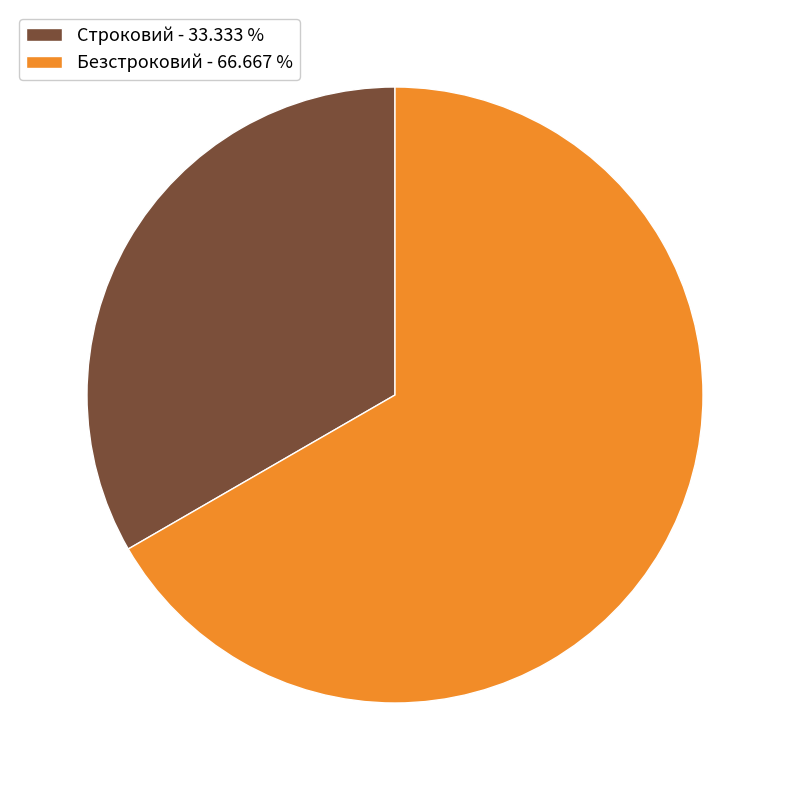

What is the smallest slice in the pie chart?

Строковий